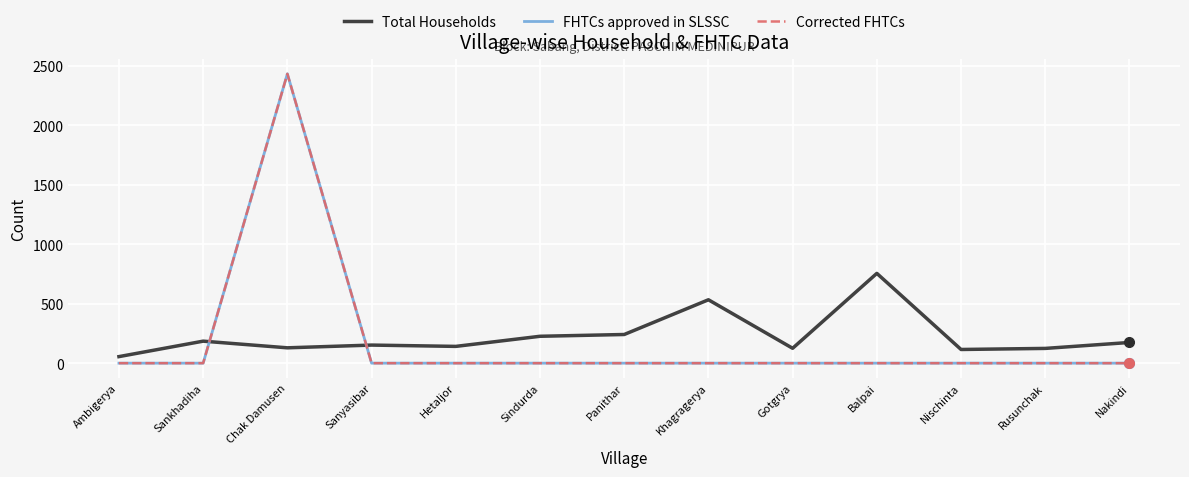

Which series has the largest range (max minus min)?

FHTCs approved in SLSSC